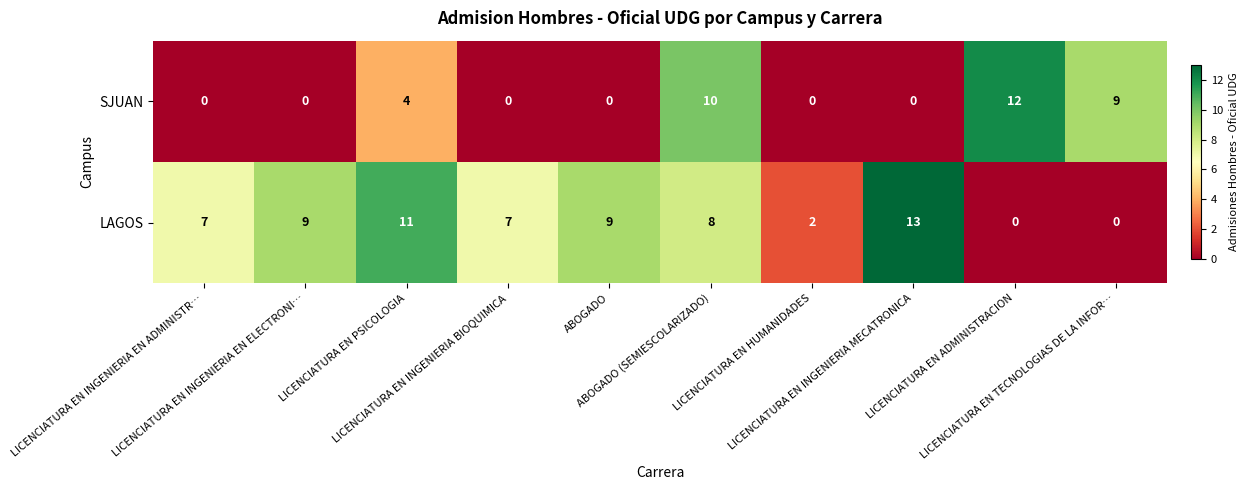

What is the maximum value for LAGOS?

13